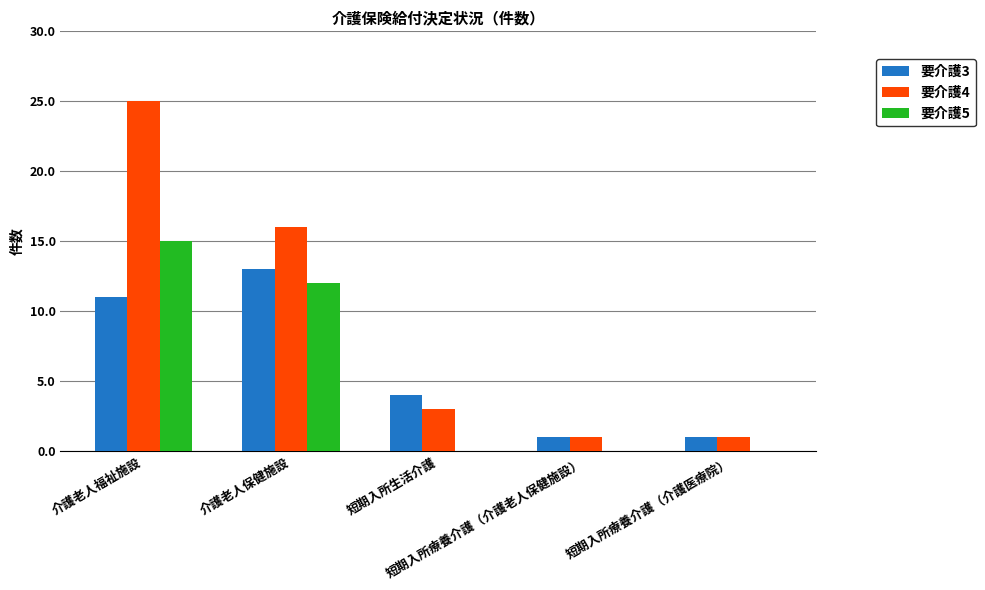

What is the maximum value shown in the chart?

25